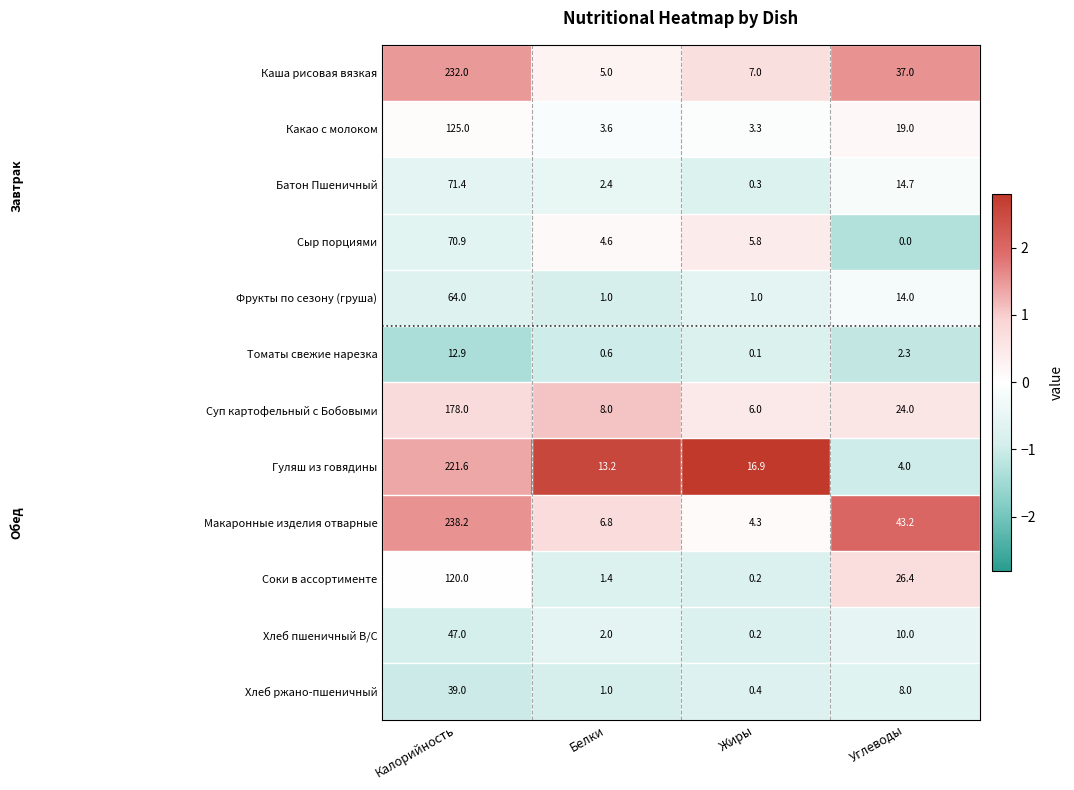

The value of Гуляш из говядины at Углеводы is 5.2. True or false?

False